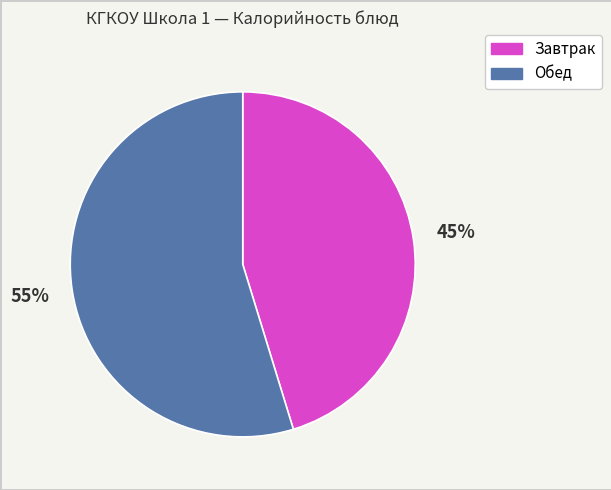

Is there any slice that represents more than half of the pie?

Yes